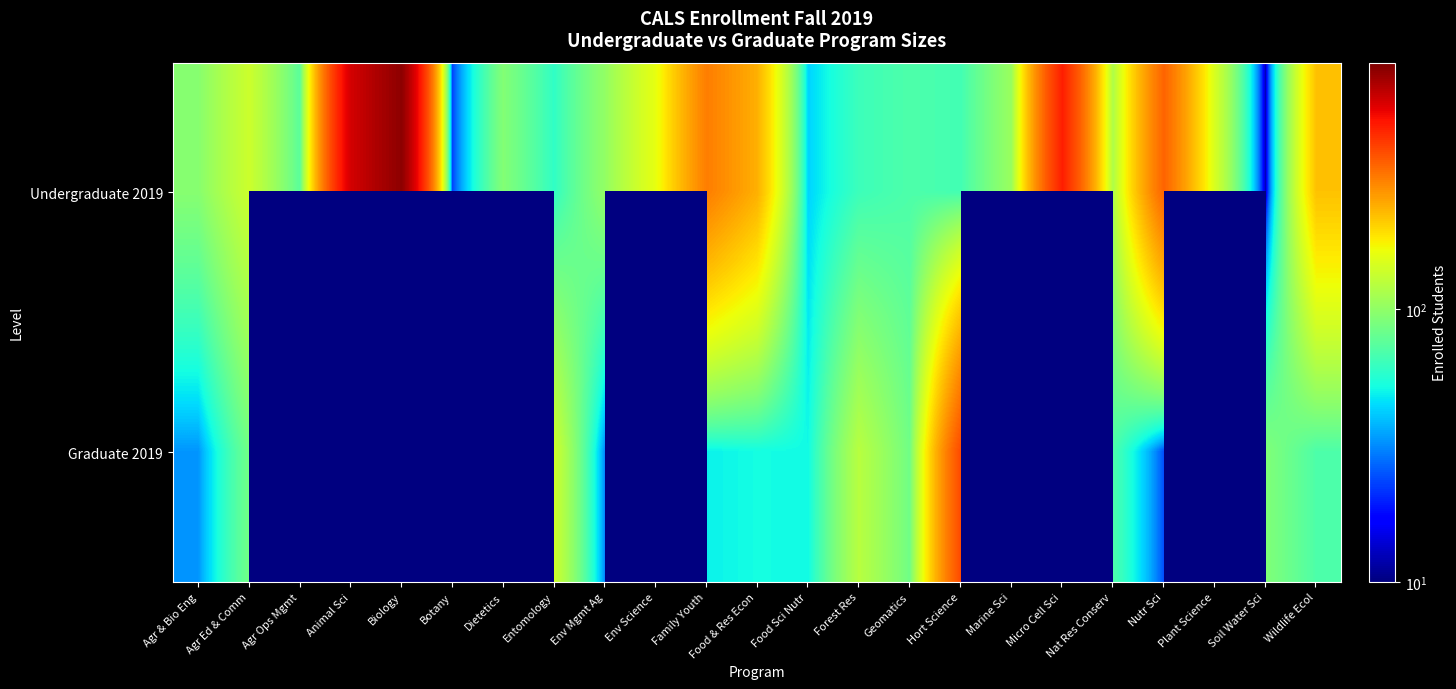

What is the difference between the maximum and minimum values in the Graduate 2019 series?

355.0